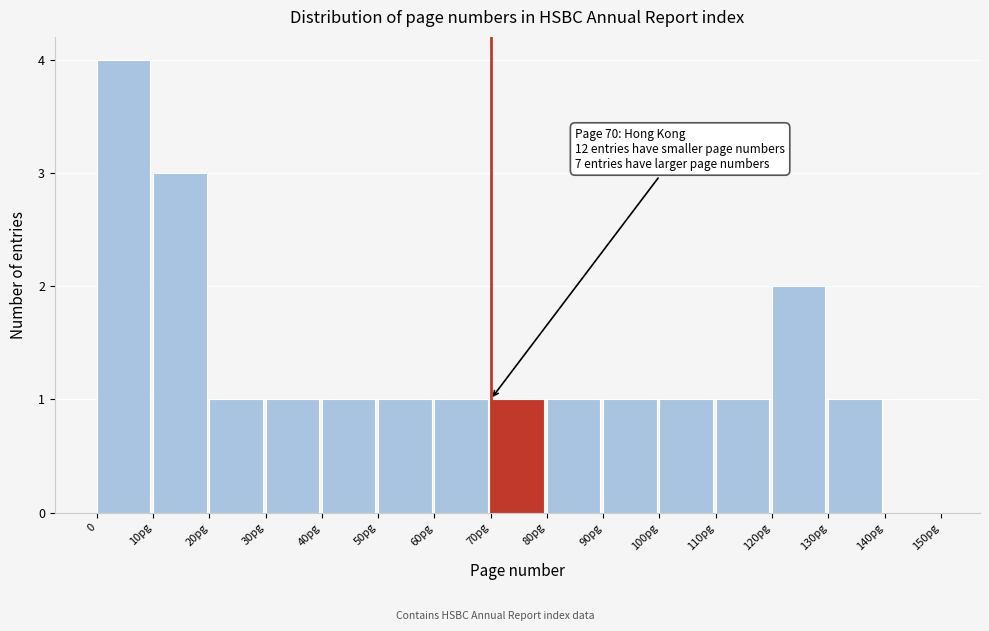

Reading left to right, transcribe all the data shown in this chart.

0=4	10pg=3	20pg=1	30pg=1	40pg=1	50pg=1	60pg=1	70pg=1	80pg=1	90pg=1	100pg=1	110pg=1	120pg=2	130pg=1	140pg=0